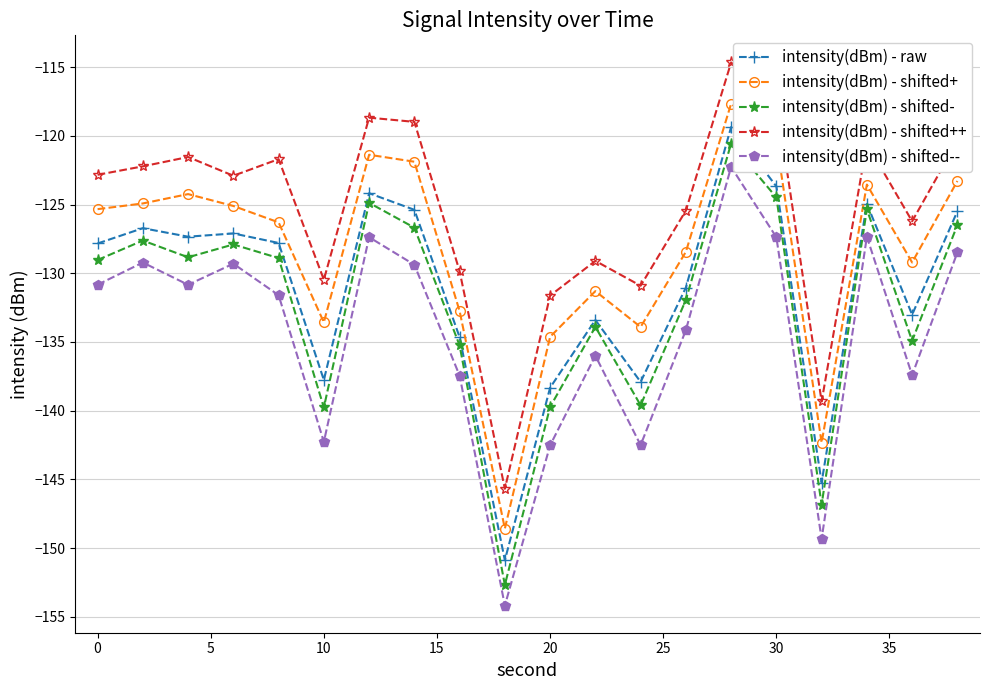

What is the greatest value displayed?

-114.7